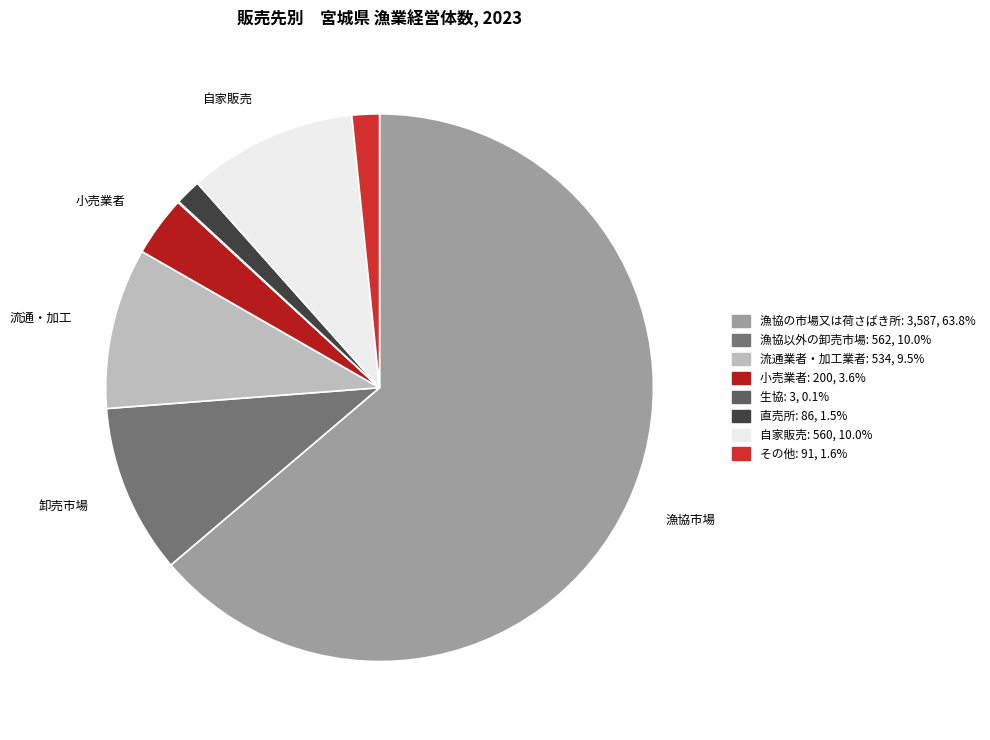

To the nearest percent, what is the difference between the largest and smallest slice percentages?

64%